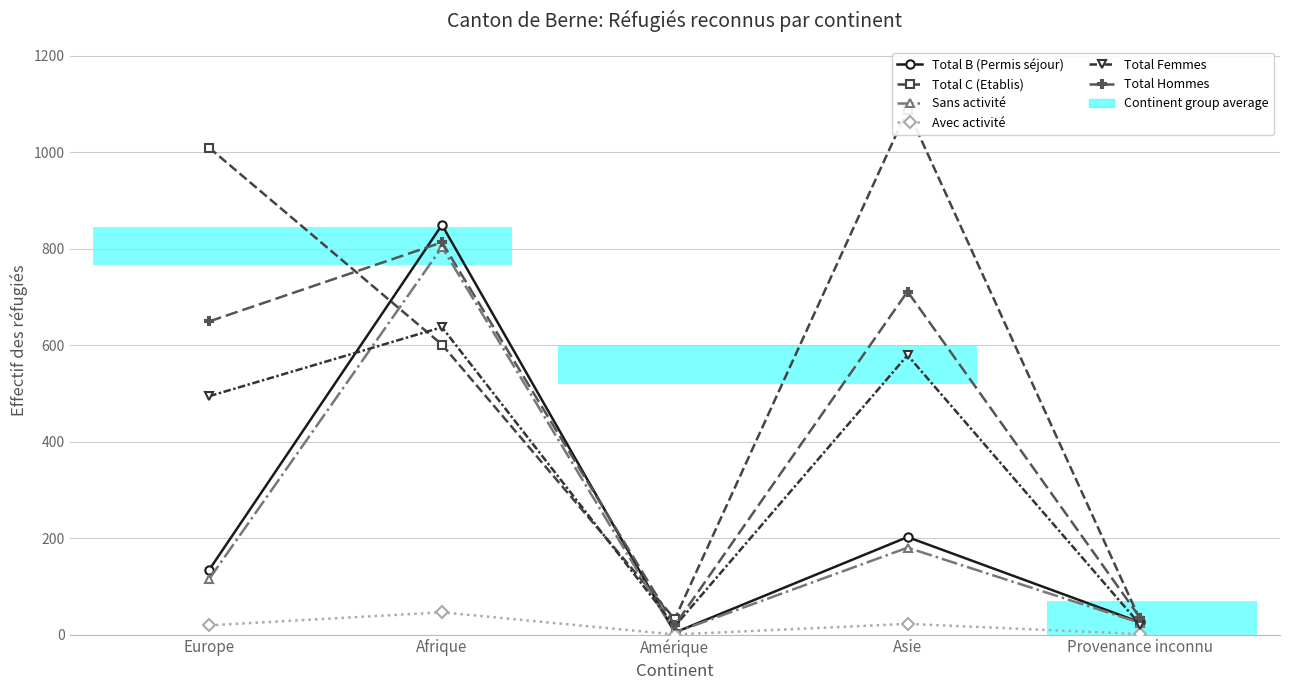

What is the average value of the Sans activité series?

225